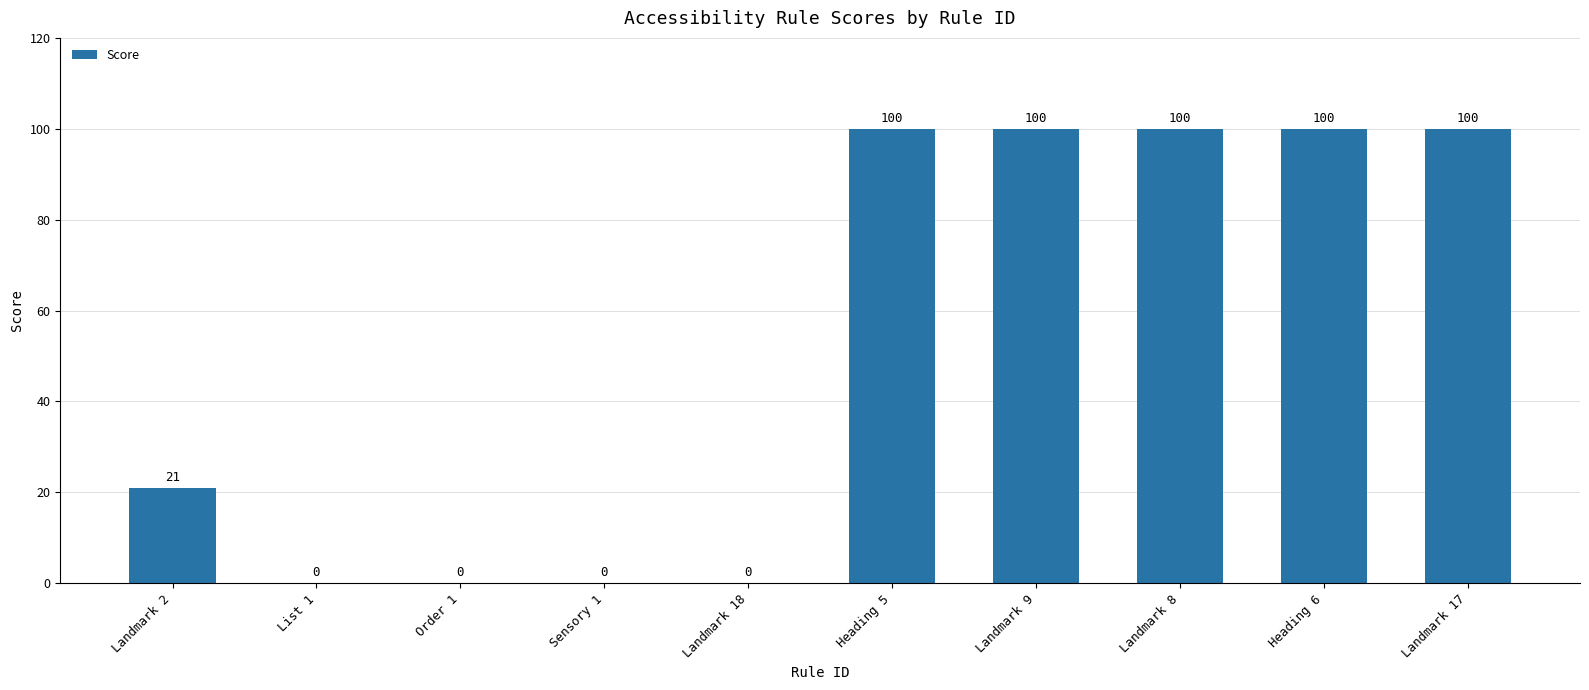

Approximately how many times larger is the value at Heading 6 compared to Heading 5?

1.0